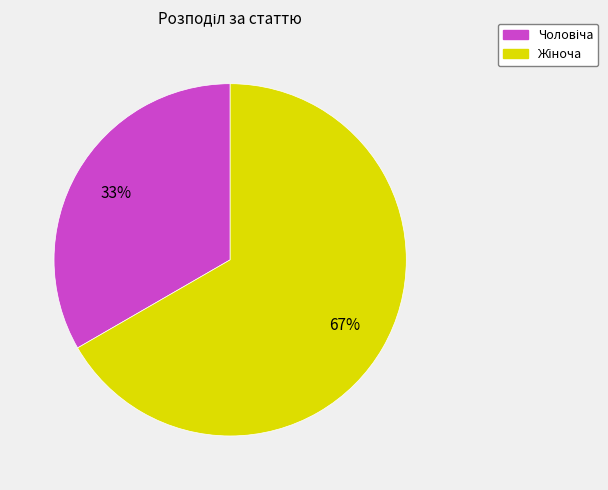

To the nearest percent, what is the average slice percentage?

50%